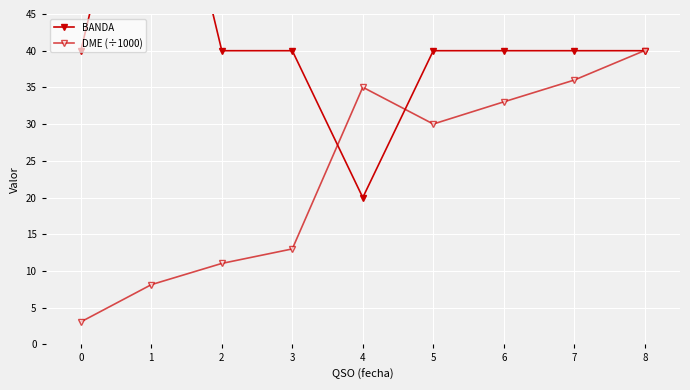

Reading right to left, list all the values displayed in this chart.

BANDA: 8=40.0	7=40.0	6=40.0	5=40.0	4=20.0	3=40.0	2=40.0	1=80.0	0=40.0
DME (÷1000): 8=40.0	7=36.0	6=33.0	5=30.0	4=35.0	3=13.0	2=11.0	1=8.1	0=3.1